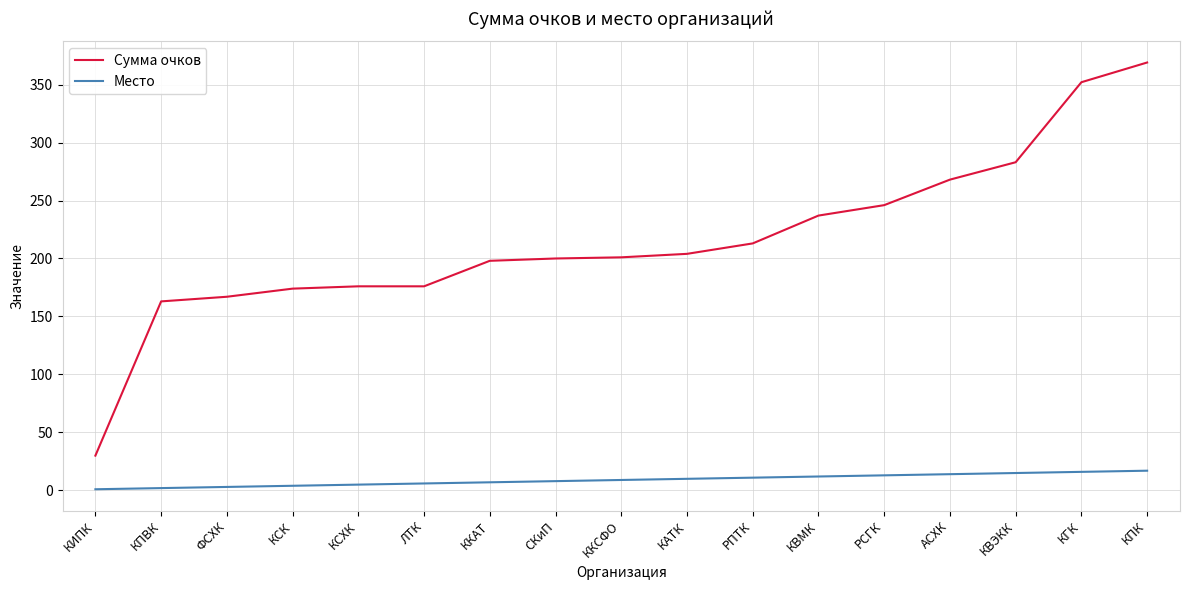

Read the Сумма очков value at КГК, to the nearest 50.

350